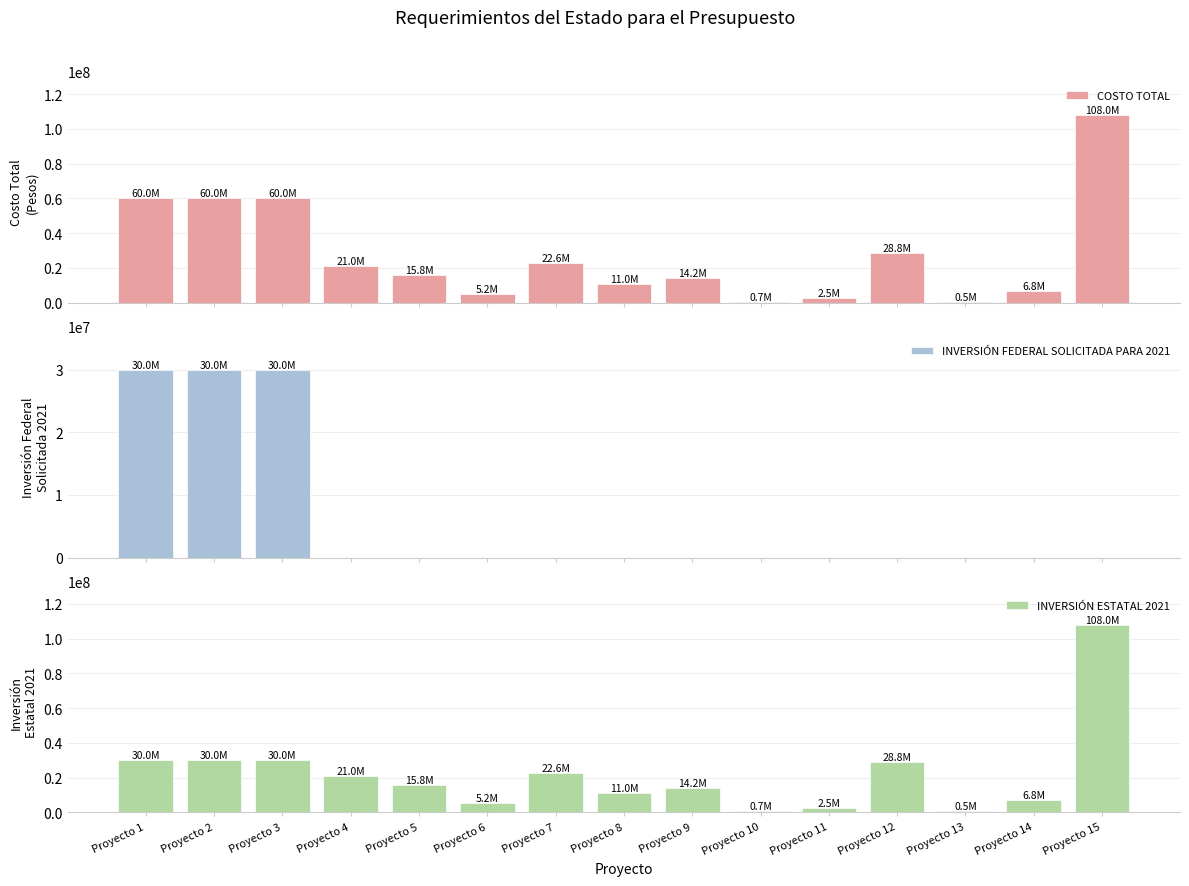

Rank the categories by INVERSIÓN FEDERAL SOLICITADA PARA 2021 value from highest to lowest.

Proyecto 1, Proyecto 2, Proyecto 3, Proyecto 4, Proyecto 5, Proyecto 6, Proyecto 7, Proyecto 8, Proyecto 9, Proyecto 10, Proyecto 11, Proyecto 12, Proyecto 13, Proyecto 14, Proyecto 15